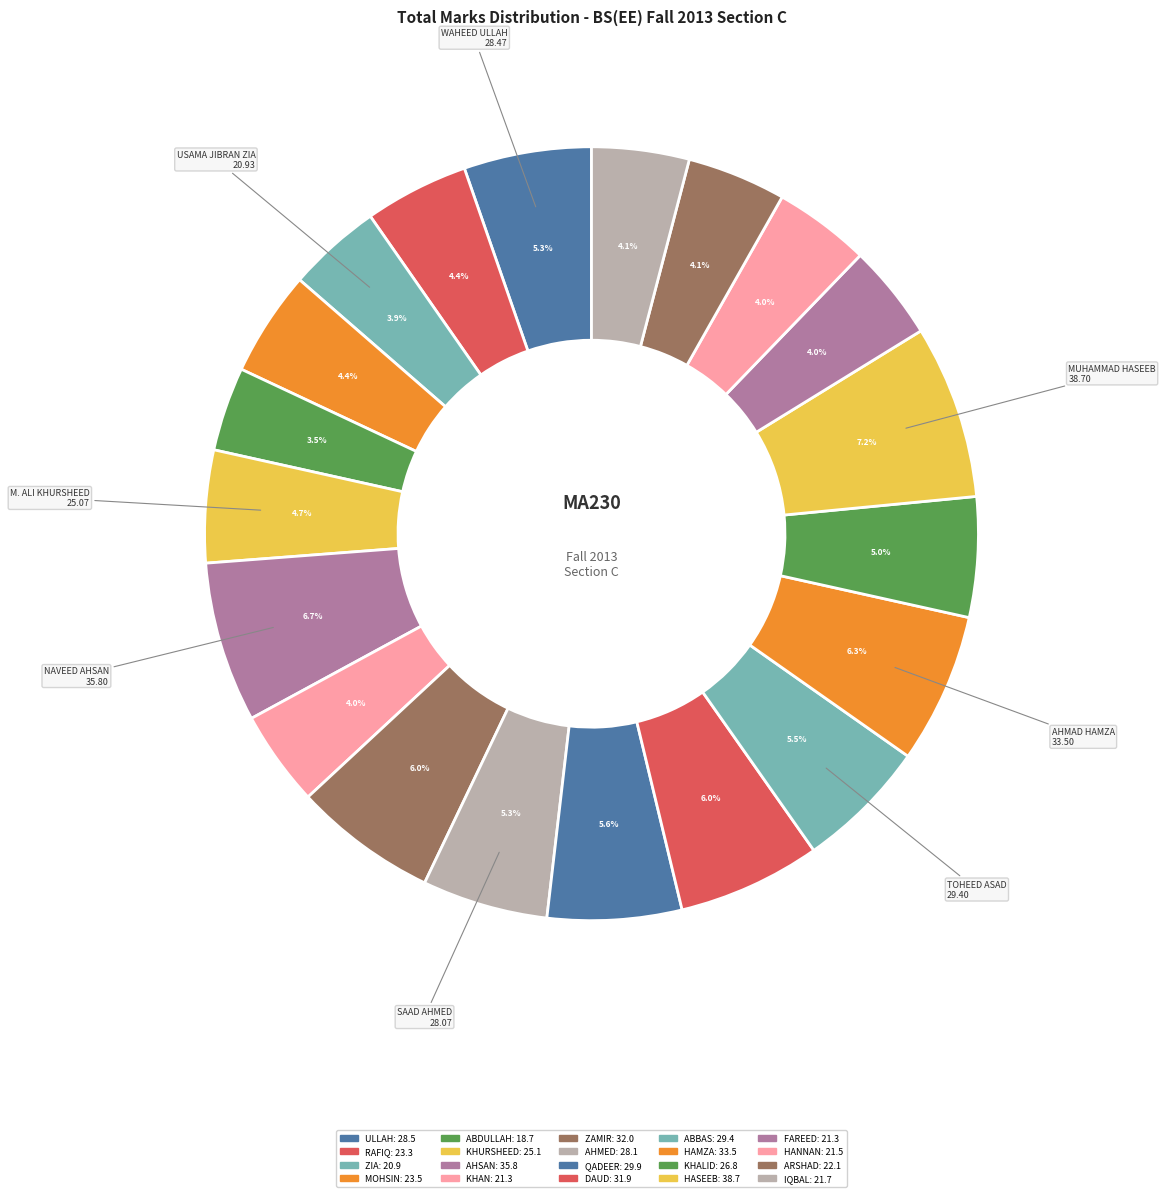

How many segments does this pie chart have?

20